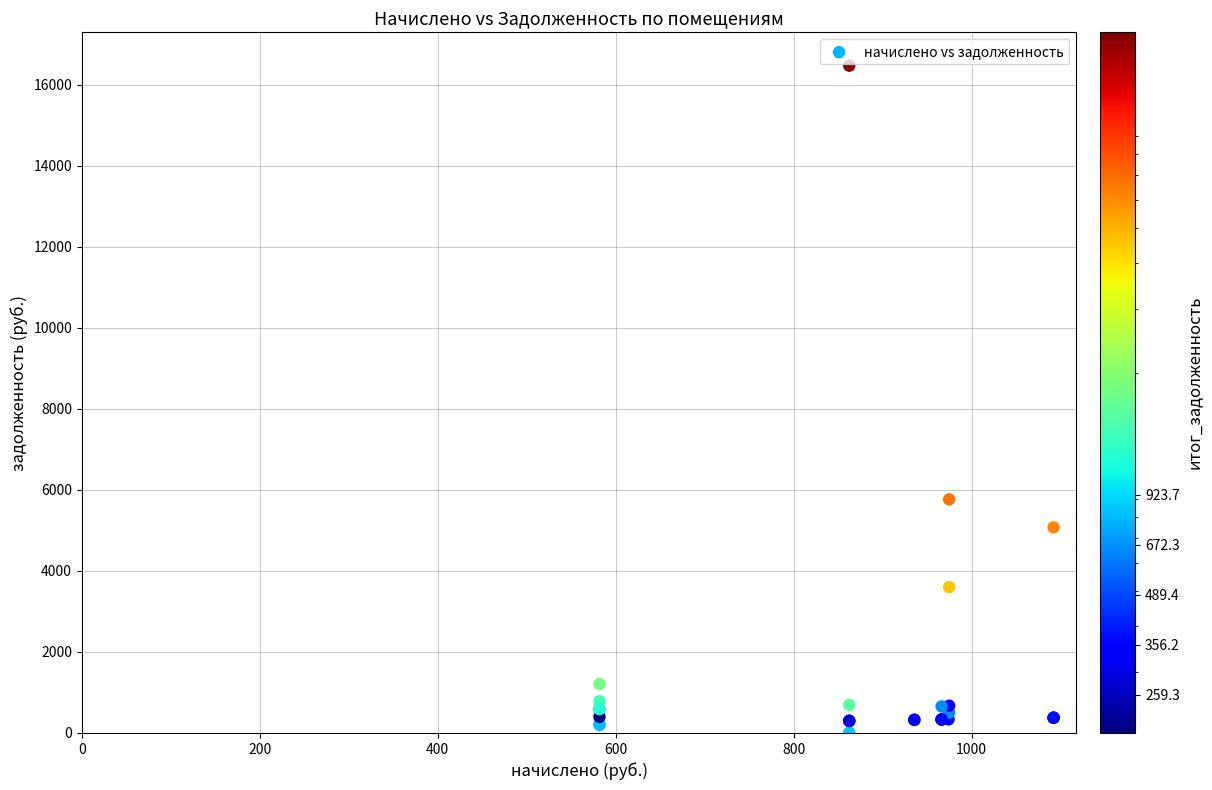

What Y value in the scatter plot is closest to 8239?

5766.7